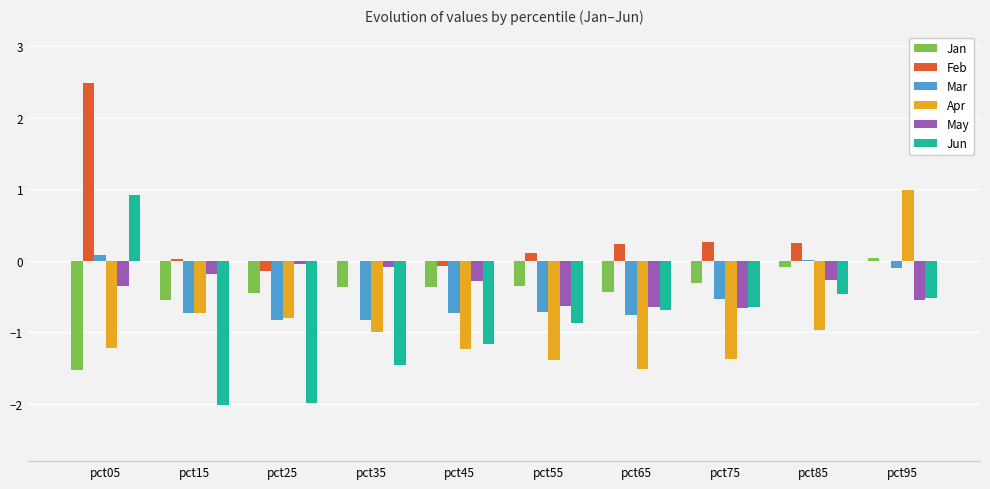

What is the greatest value displayed?

2.5